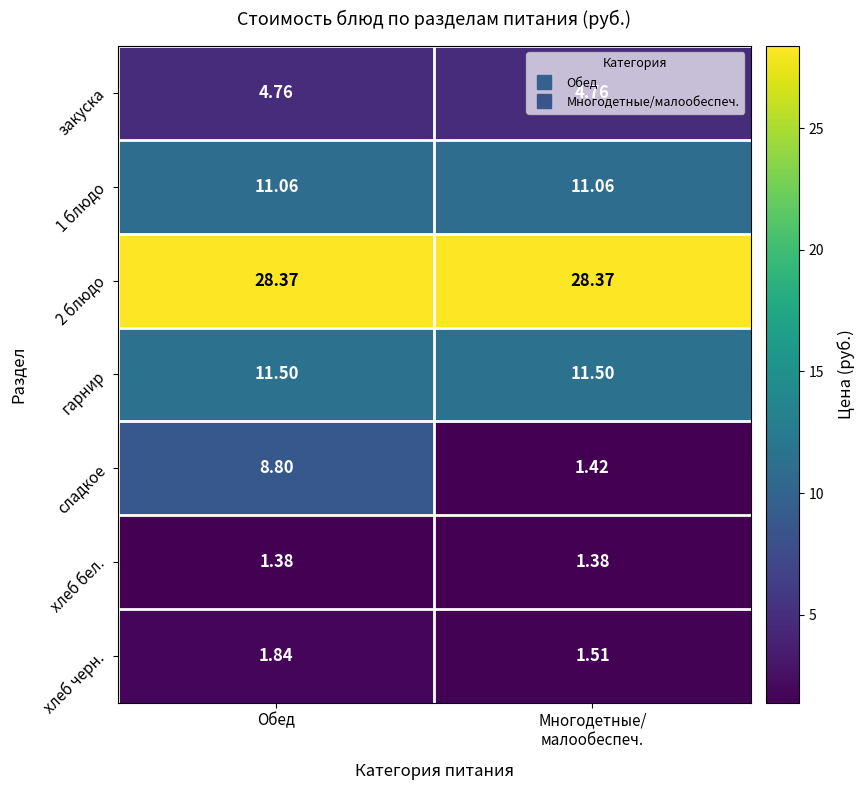

What is the maximum value shown in the chart?

28.4